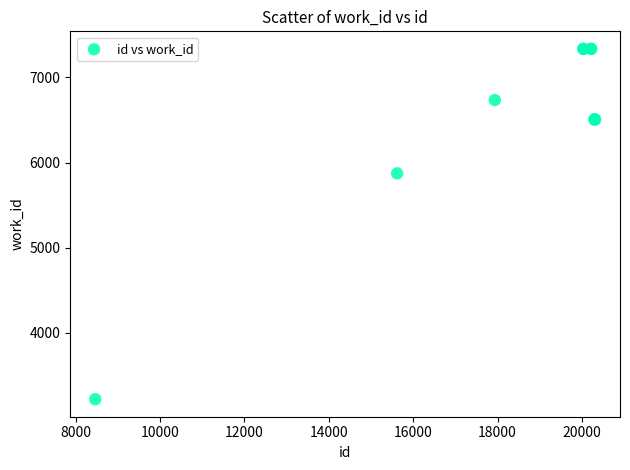

What Y value in the scatter plot is closest to 5278?

5873